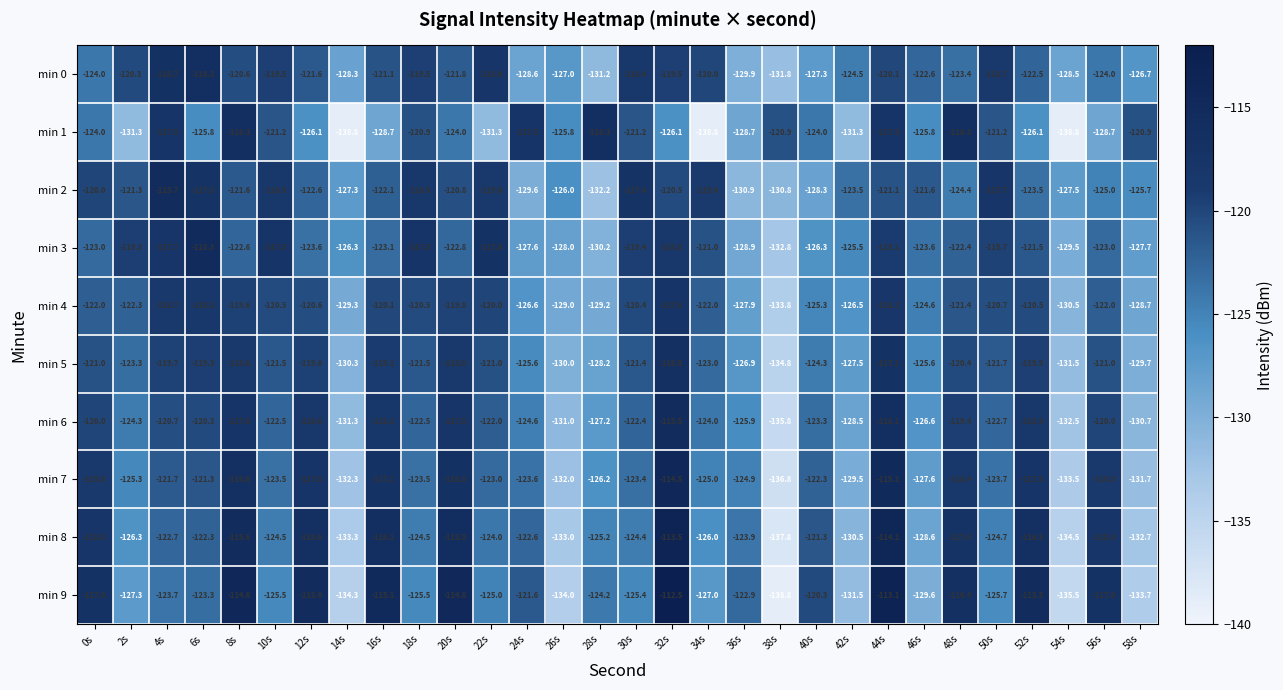

Is it true that min 0 equals -168.8 at 44s?

False